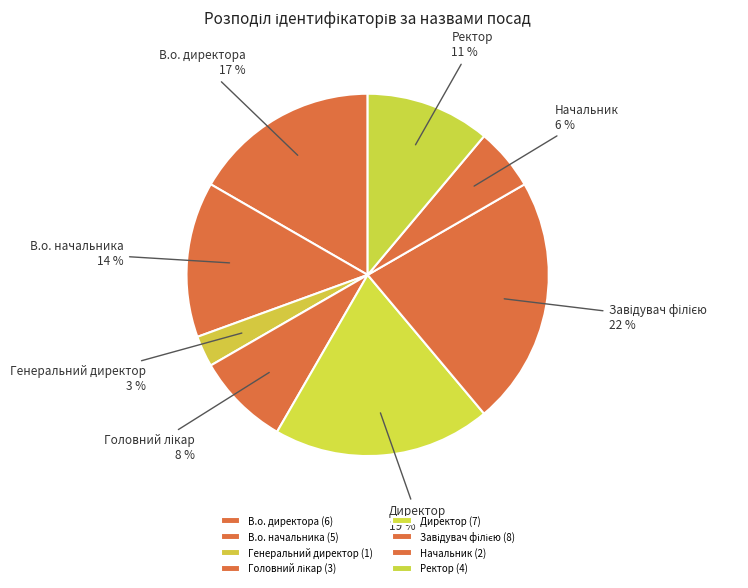

How many segments does this pie chart have?

8